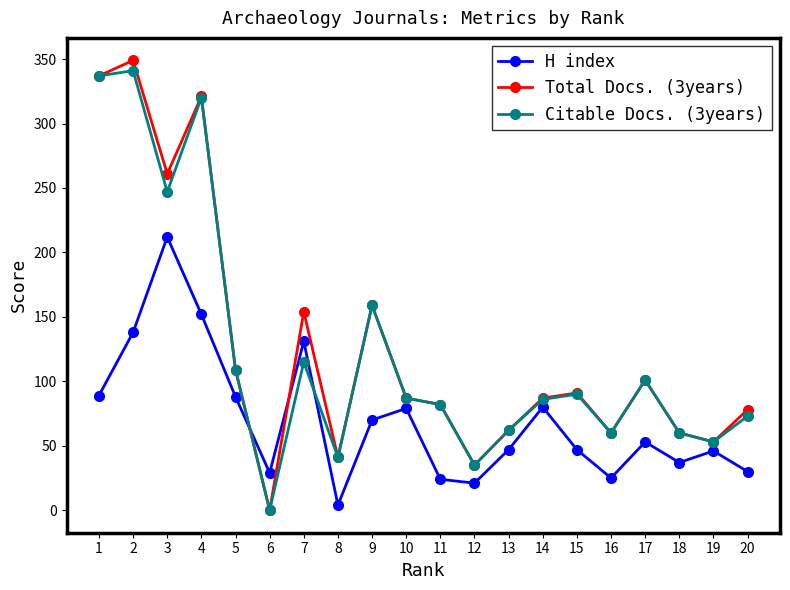

Which series has the widest spread of values?

Total Docs. (3years)